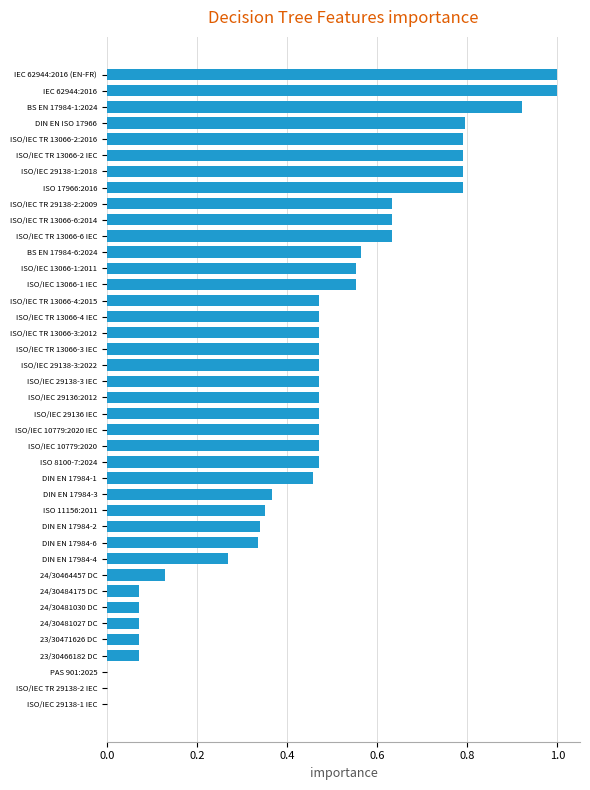

What is the greatest value displayed?

1.0